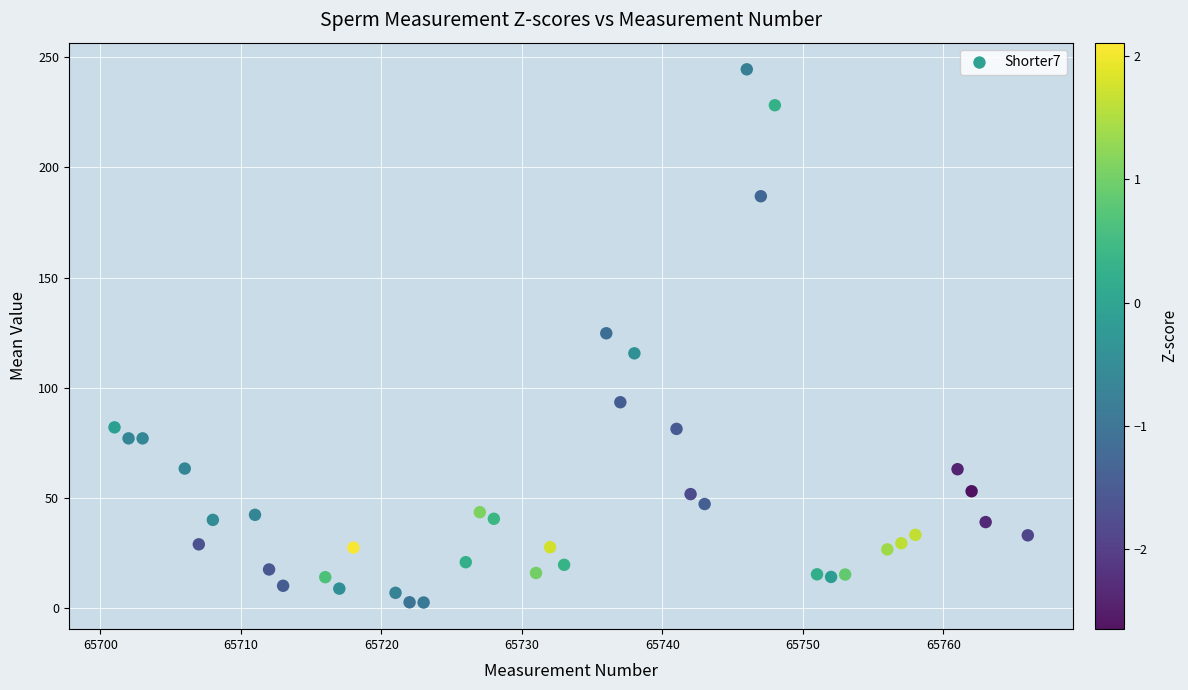

What is the range of X values (max minus min)?

65.0